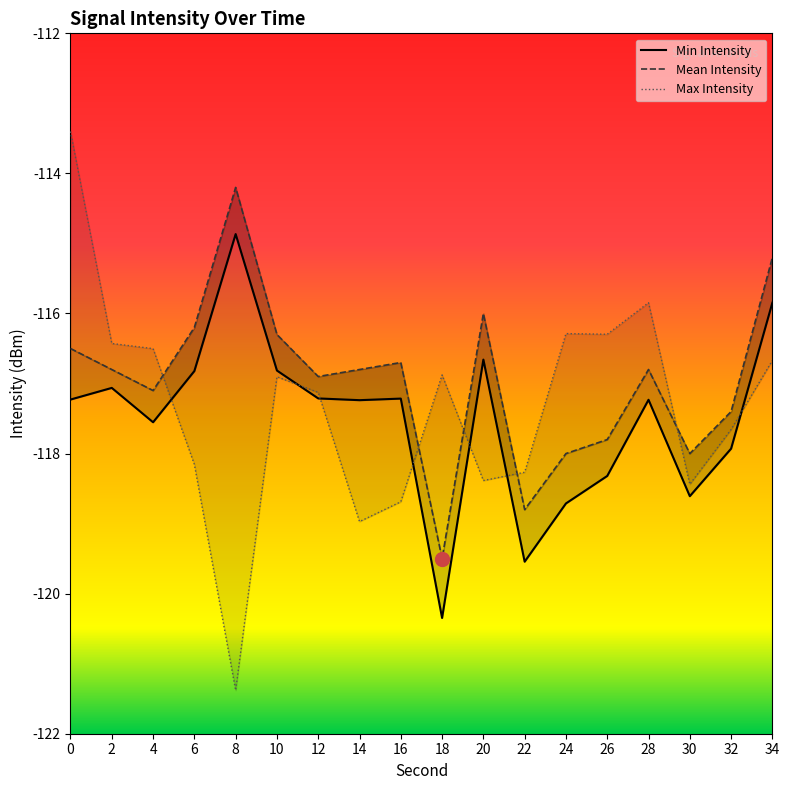

What is the value of the Max Intensity point at the 13th from the left?

-116.3